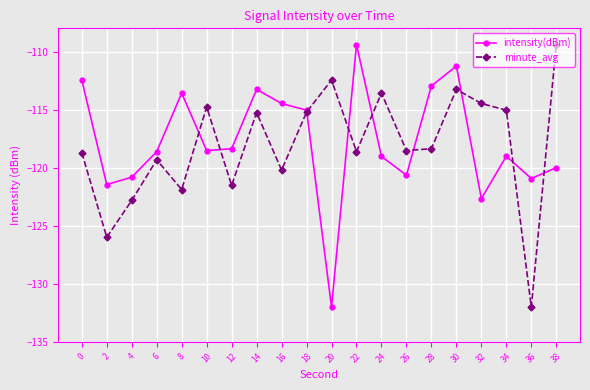

After their last crossing, which series has the higher values: minute_avg or intensity(dBm)?

minute_avg